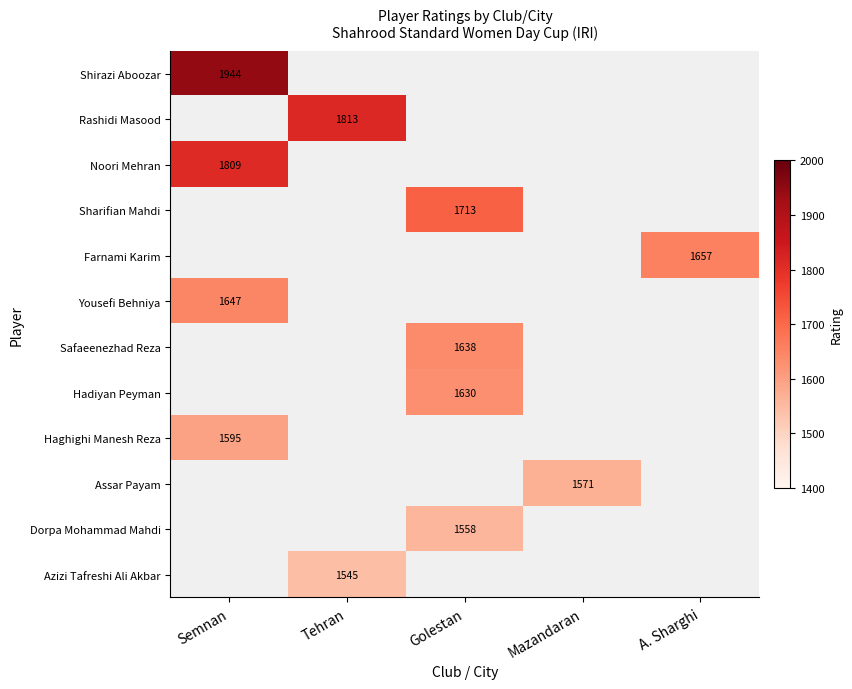

True or false: Safaeenezhad Reza has a value of 2467 at Golestan.

False